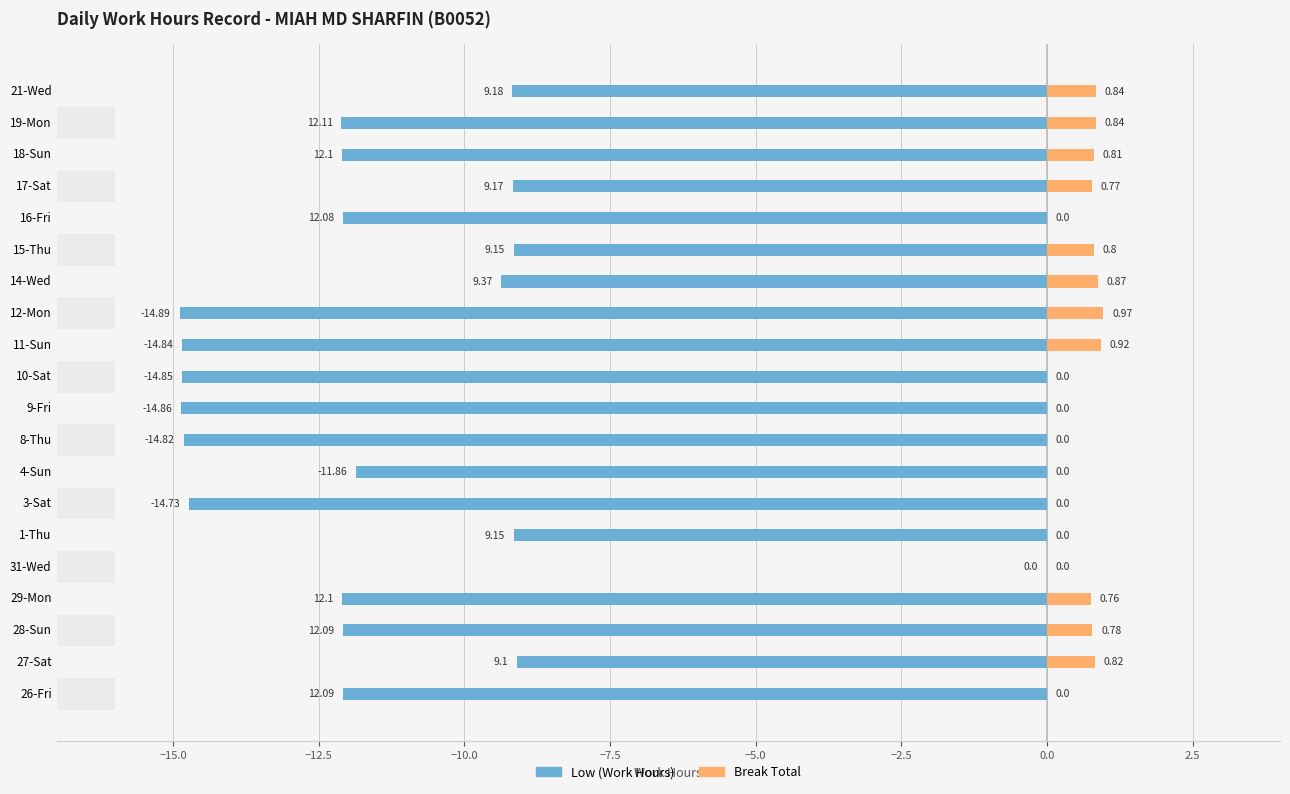

What is the sum of all Break Total values?

9.2